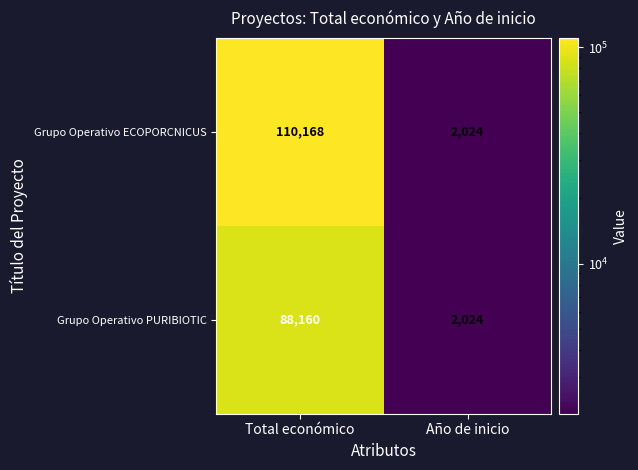

How many categories are shown in the chart?

2